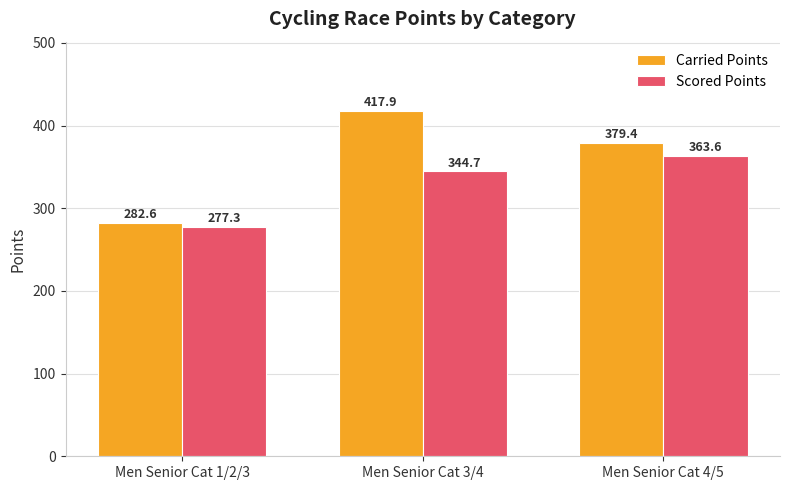

Reading left to right, extract all data points from this chart.

Carried Points: Men Senior Cat 1/2/3=282.6	Men Senior Cat 3/4=417.9	Men Senior Cat 4/5=379.4
Scored Points: Men Senior Cat 1/2/3=277.3	Men Senior Cat 3/4=344.7	Men Senior Cat 4/5=363.6